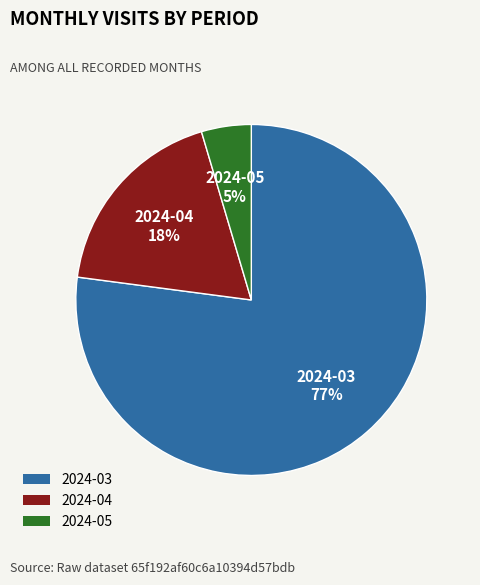

What is the smallest slice in the pie chart?

2024-05